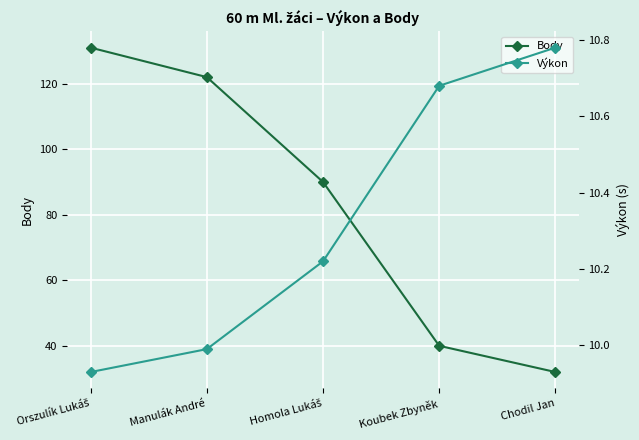

How many values in the Body series are below 90?

2